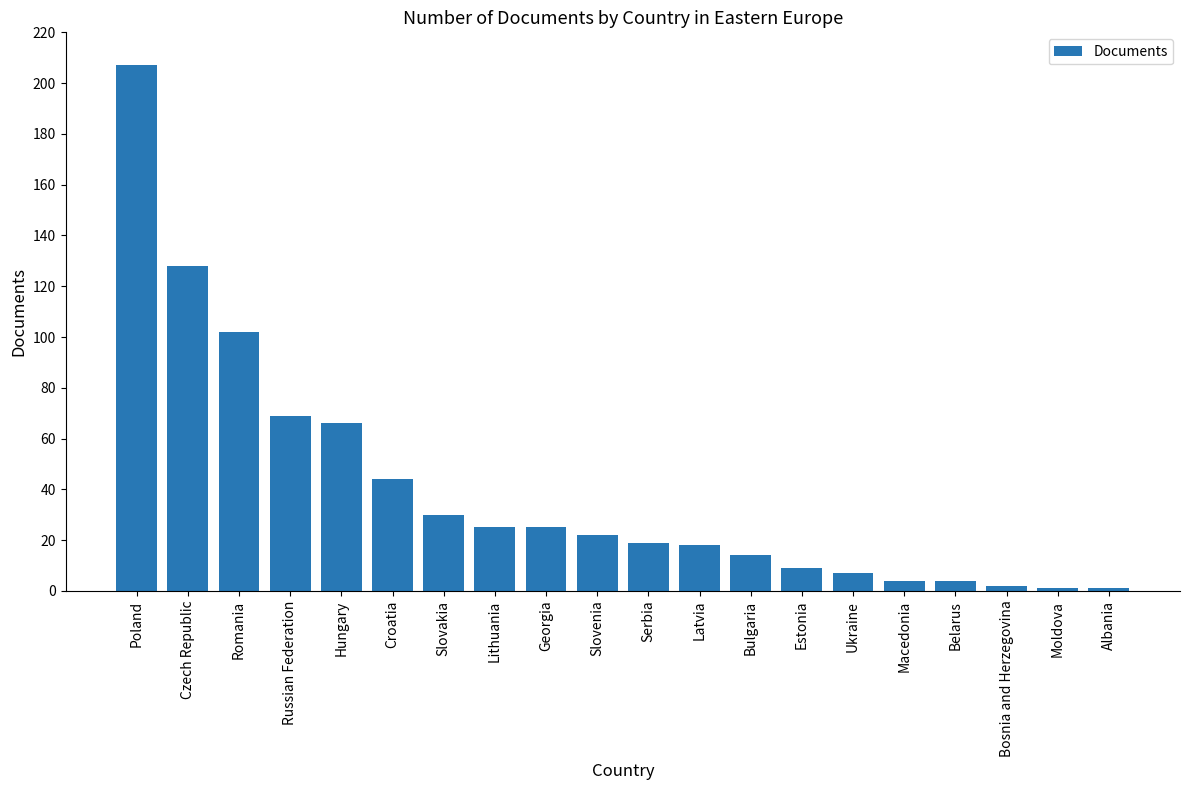

Are the bars grouped side by side (vs. stacked)?

No